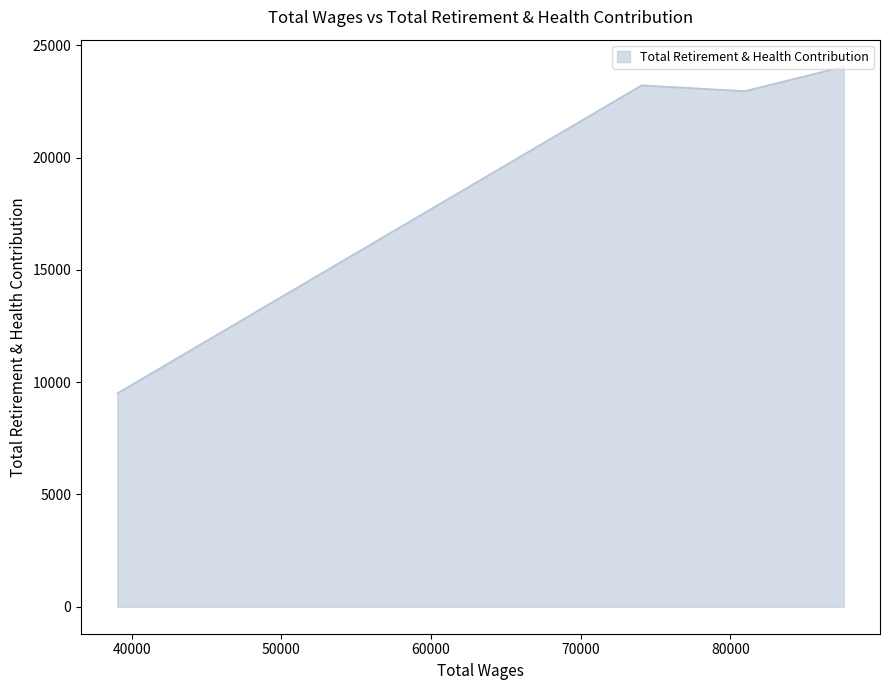

What is the maximum value shown in the chart?

24050